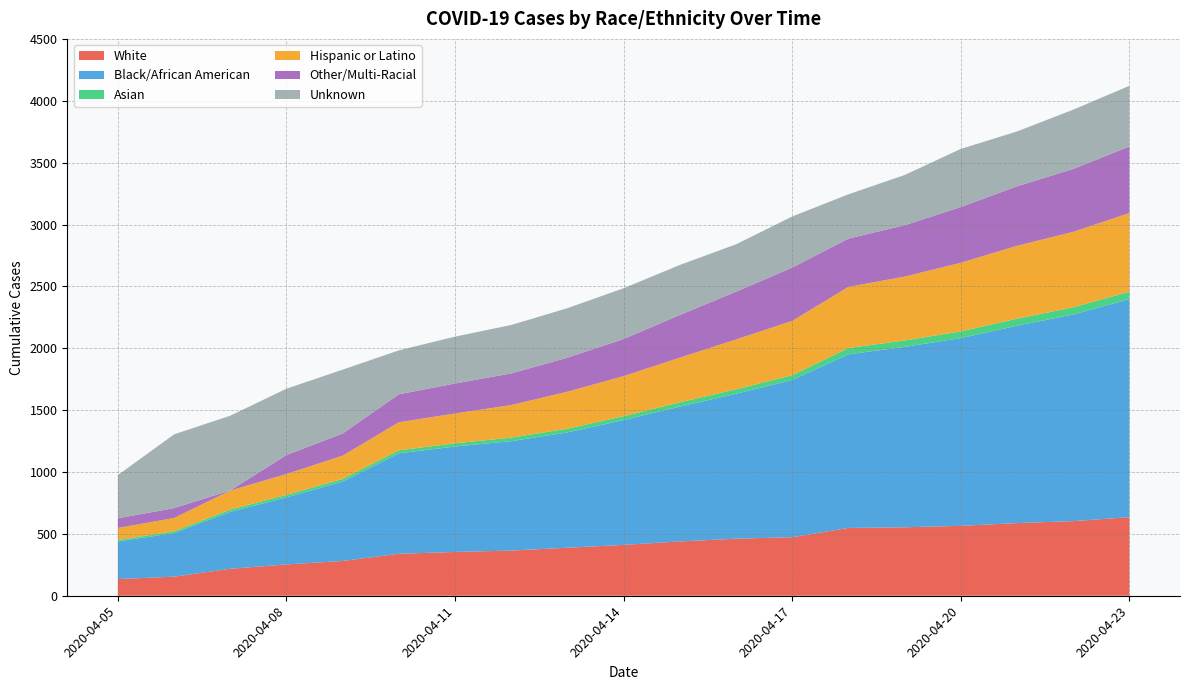

Reading right to left, list all the values displayed in this chart.

White: 635	603	587	565	553	548	473	461	439	411	388	365	354	339	281	253	218	154	135
Black/African American: 1762	1670	1595	1517	1458	1403	1271	1171	1089	1009	932	884	852	812	642	542	460	353	303
Asian: 60	58	57	54	52	51	38	36	35	31	30	29	26	24	21	20	18	14	12
Hispanic or Latino: 636	610	589	555	516	494	439	403	361	324	299	263	241	227	188	169	154	107	98
Other/Multi-Racial: 538	508	481	450	415	390	431	386	345	300	275	256	242	226	179	153	1	80	78
Unknown: 490	479	443	470	406	358	413	383	404	410	400	391	379	355	516	536	604	596	349